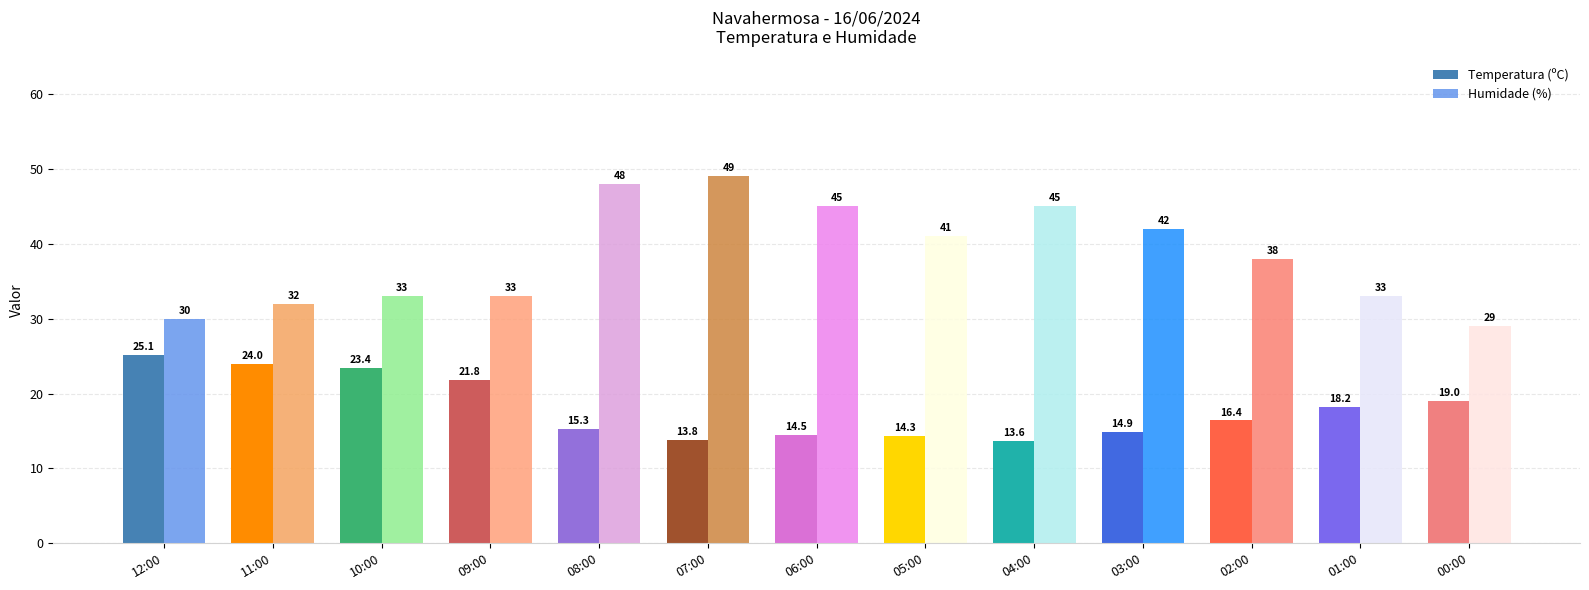

Between 06:00 and 02:00, which series saw the biggest shift?

Humidade (%)